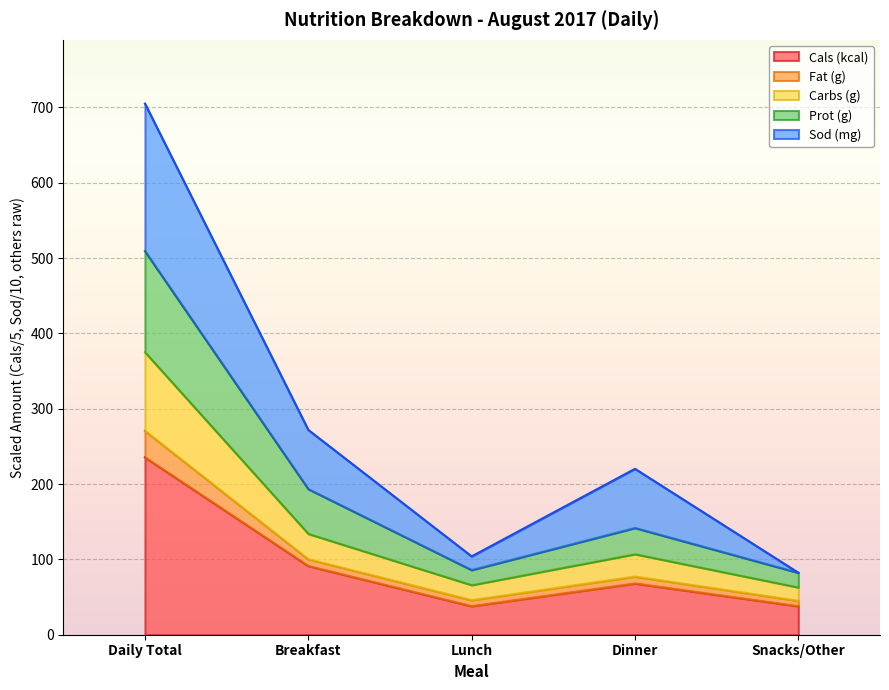

How many data points does each series have?

5